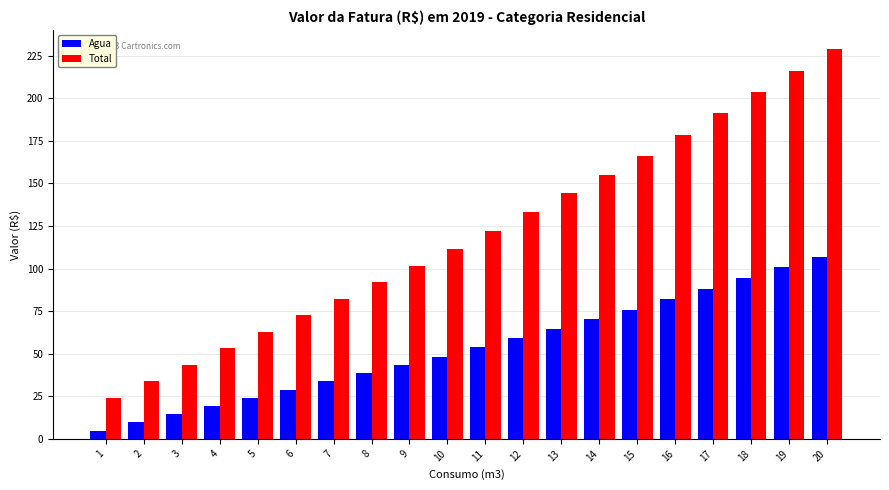

How many data points in Agua are less than 53?

10